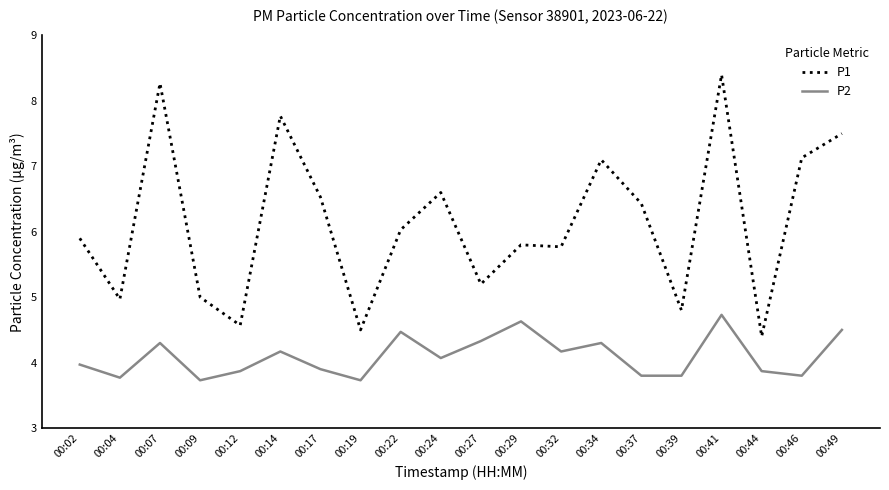

What is the difference between the P1 values at 00:04 and 00:07?

3.3